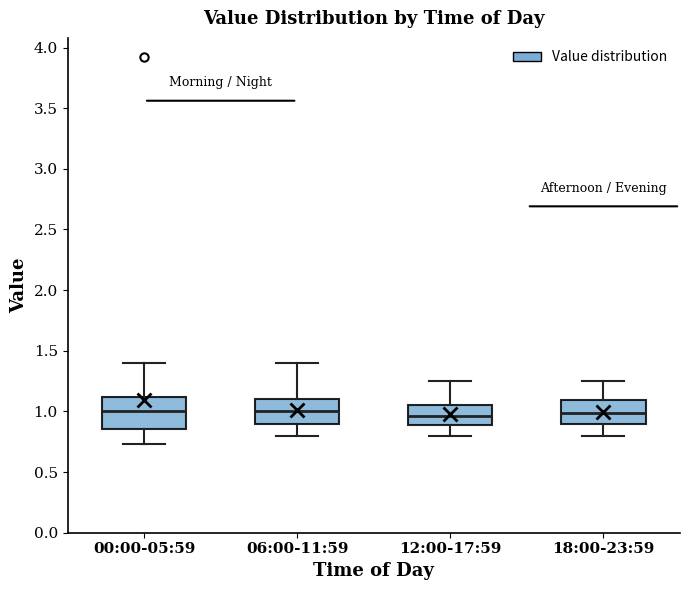

Reading left to right, transcribe this box plot: for each box, give where its median line is, the range the box spans, and where its two whiskers end, as read against the y-axis. The values are not printed on the chart, so give them approximately, as read against the axis.

00:00-05:59: median 1.00, box 0.85 to 1.10, whiskers 0.75 to 1.40
06:00-11:59: median 1.00, box 0.90 to 1.10, whiskers 0.80 to 1.40
12:00-17:59: median 0.95, box 0.90 to 1.05, whiskers 0.80 to 1.25
18:00-23:59: median 1.00, box 0.90 to 1.10, whiskers 0.80 to 1.25